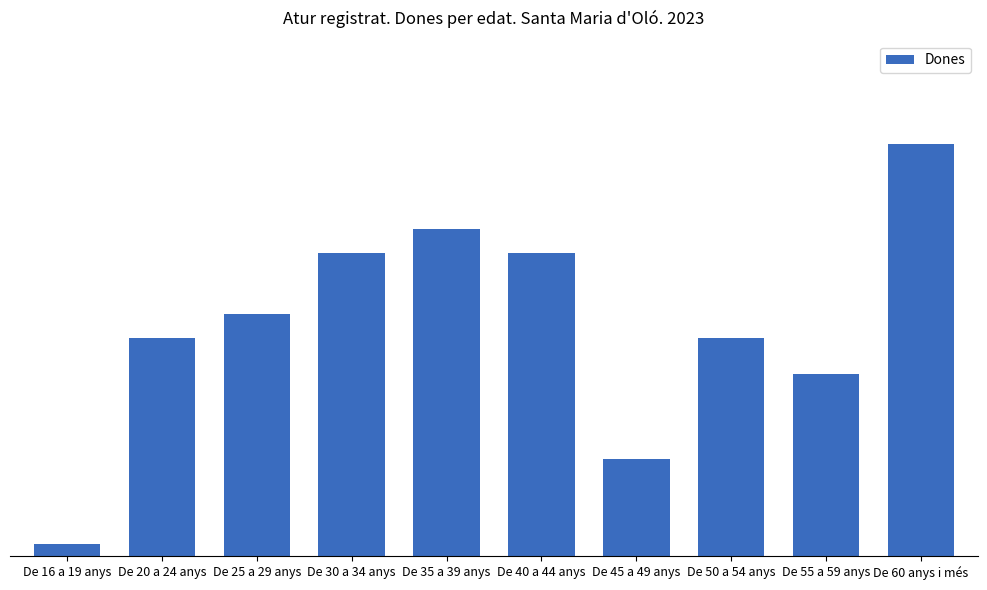

List the labels in order of value, largest first.

De 60 anys i més, De 35 a 39 anys, De 30 a 34 anys, De 40 a 44 anys, De 25 a 29 anys, De 20 a 24 anys, De 50 a 54 anys, De 55 a 59 anys, De 45 a 49 anys, De 16 a 19 anys